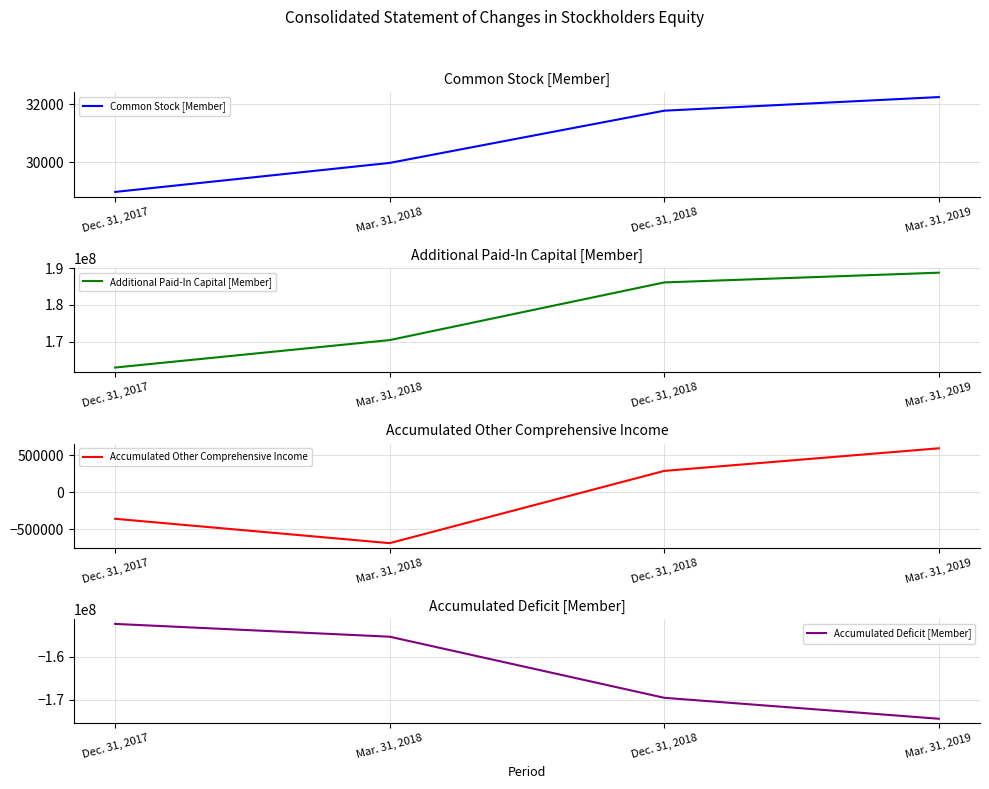

Between Dec. 31, 2017 and Mar. 31, 2019, which series saw the biggest shift?

Additional Paid-In Capital [Member]